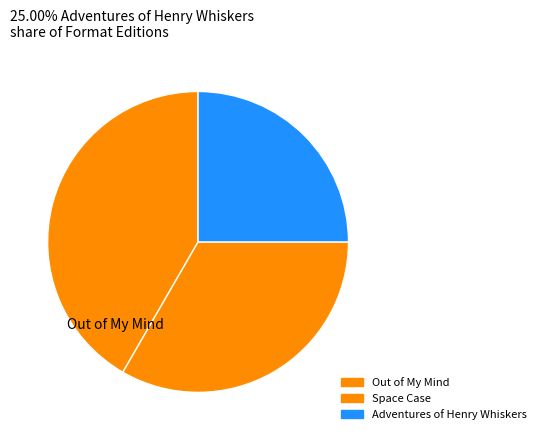

Count the number of slices in the pie.

3